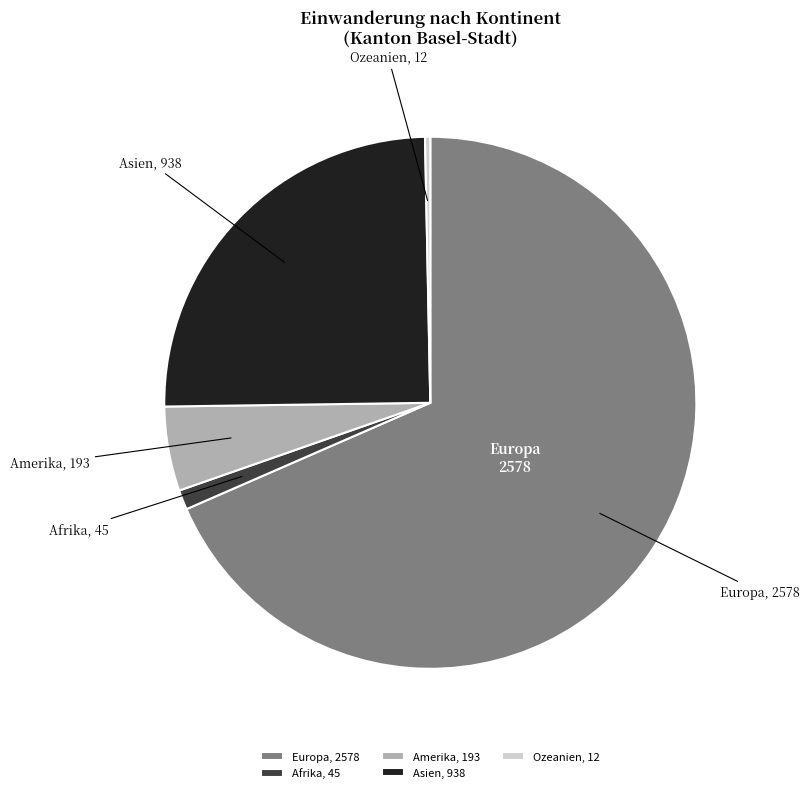

The Amerika slice represents 18% of the pie. True or false?

False